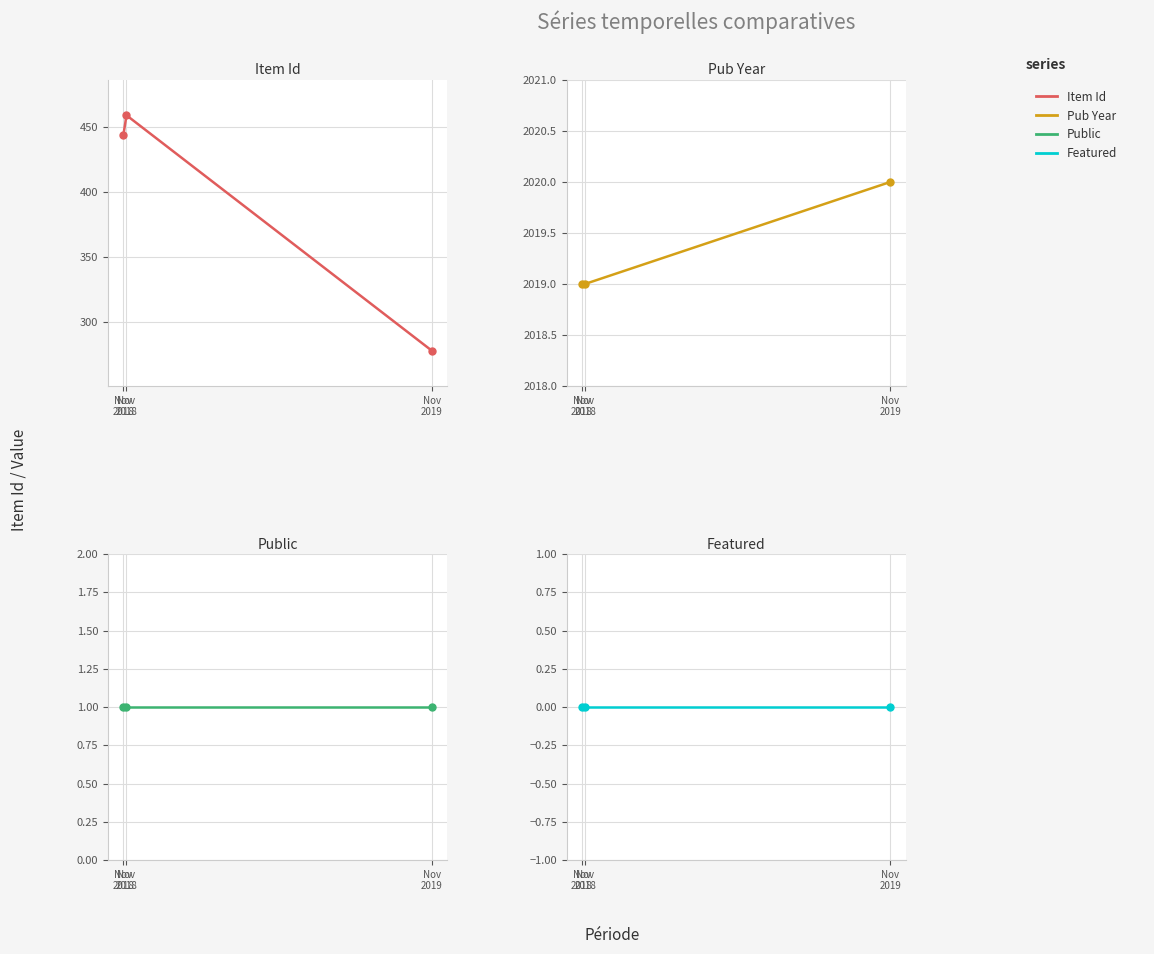

Which series has the largest total across all categories?

Pub Year